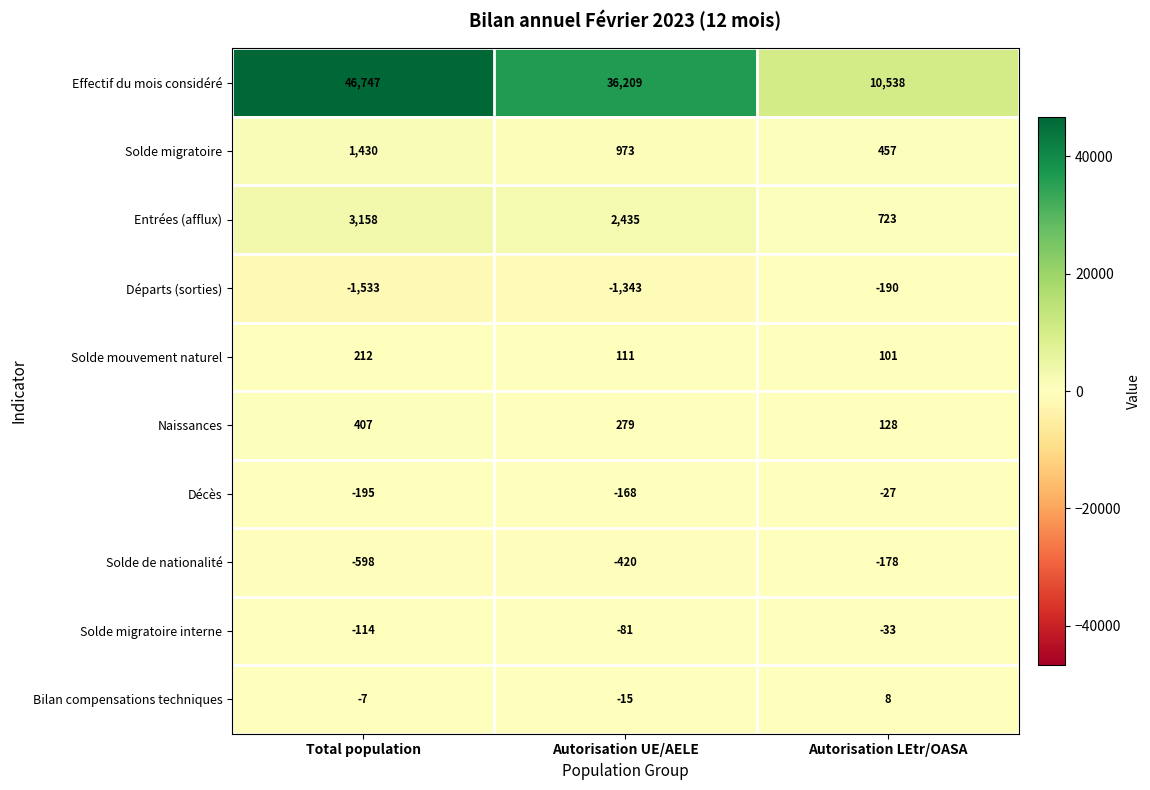

Which series has the largest total across all categories?

Effectif du mois considéré